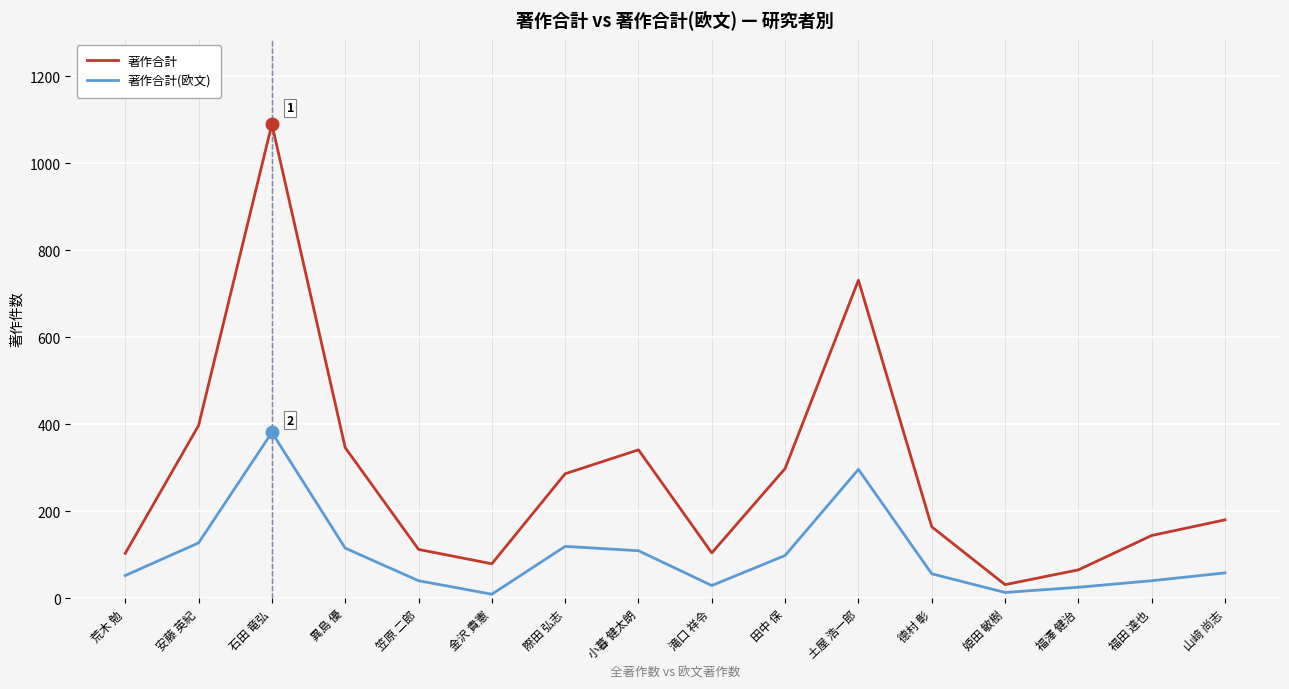

At 滝口 祥令, list the series in order from smallest to largest.

著作合計(欧文), 著作合計